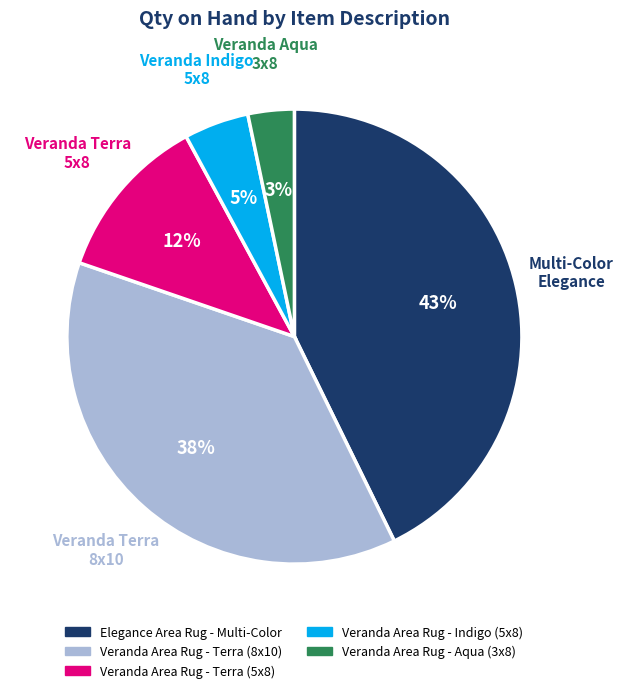

True or false: Veranda Area Rug - Terra (8x10) accounts for 31% of the total.

False